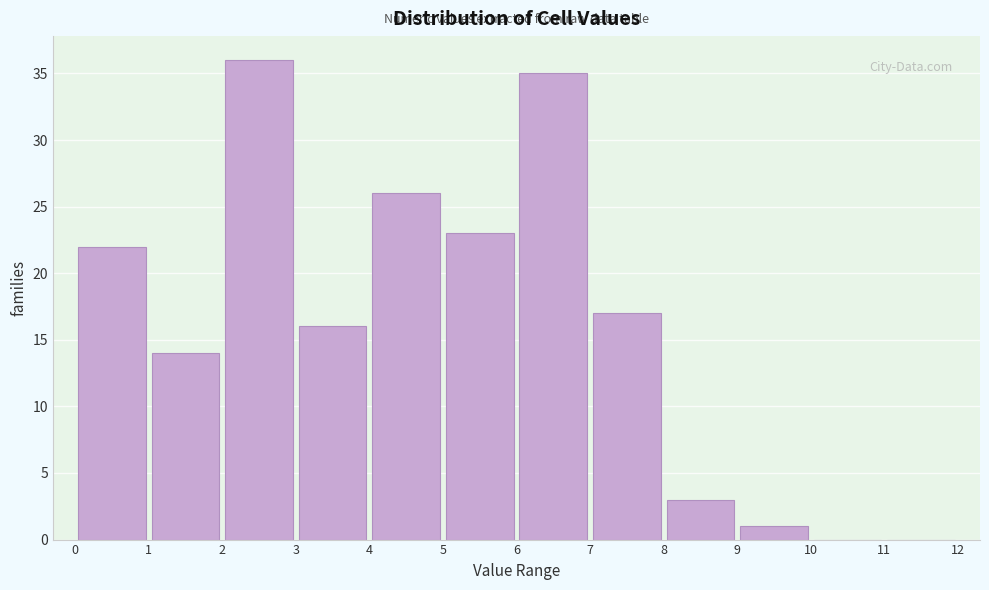

How tall is the bar that spans 0 to 1 on the x-axis? The values are not printed on the chart, so give them approximately, as read against the axis.

22